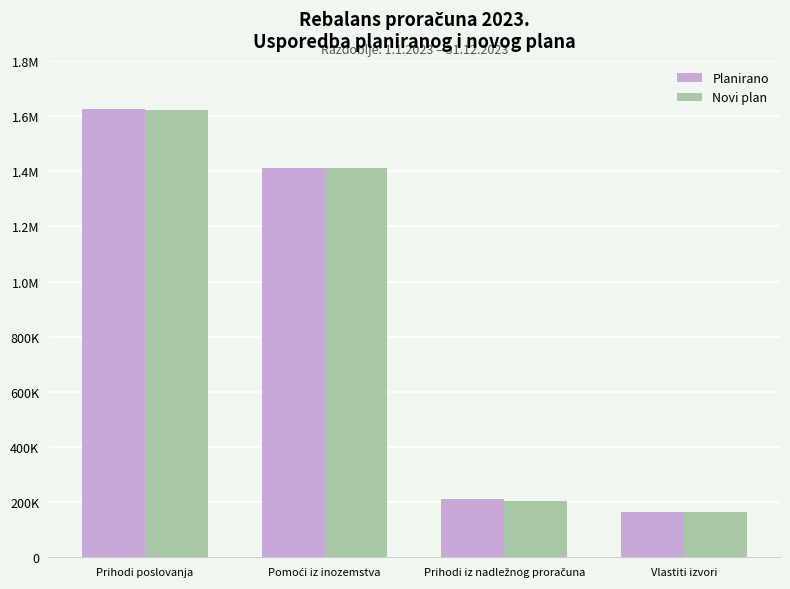

Is it true that Planirano equals 166181.4 at Vlastiti izvori?

True